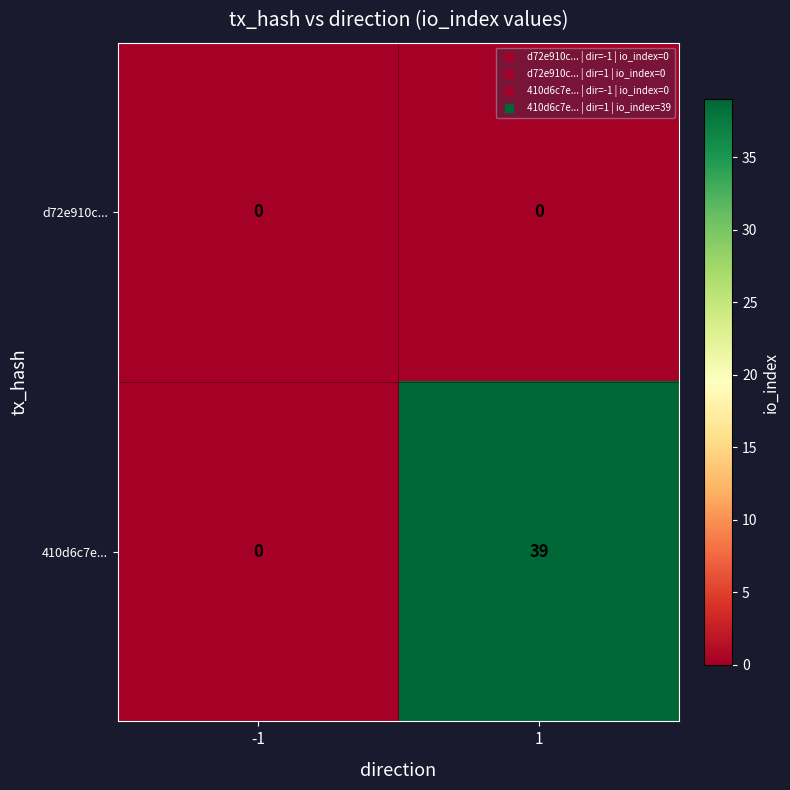

What is the highest value of the 410d6c7e... series?

39